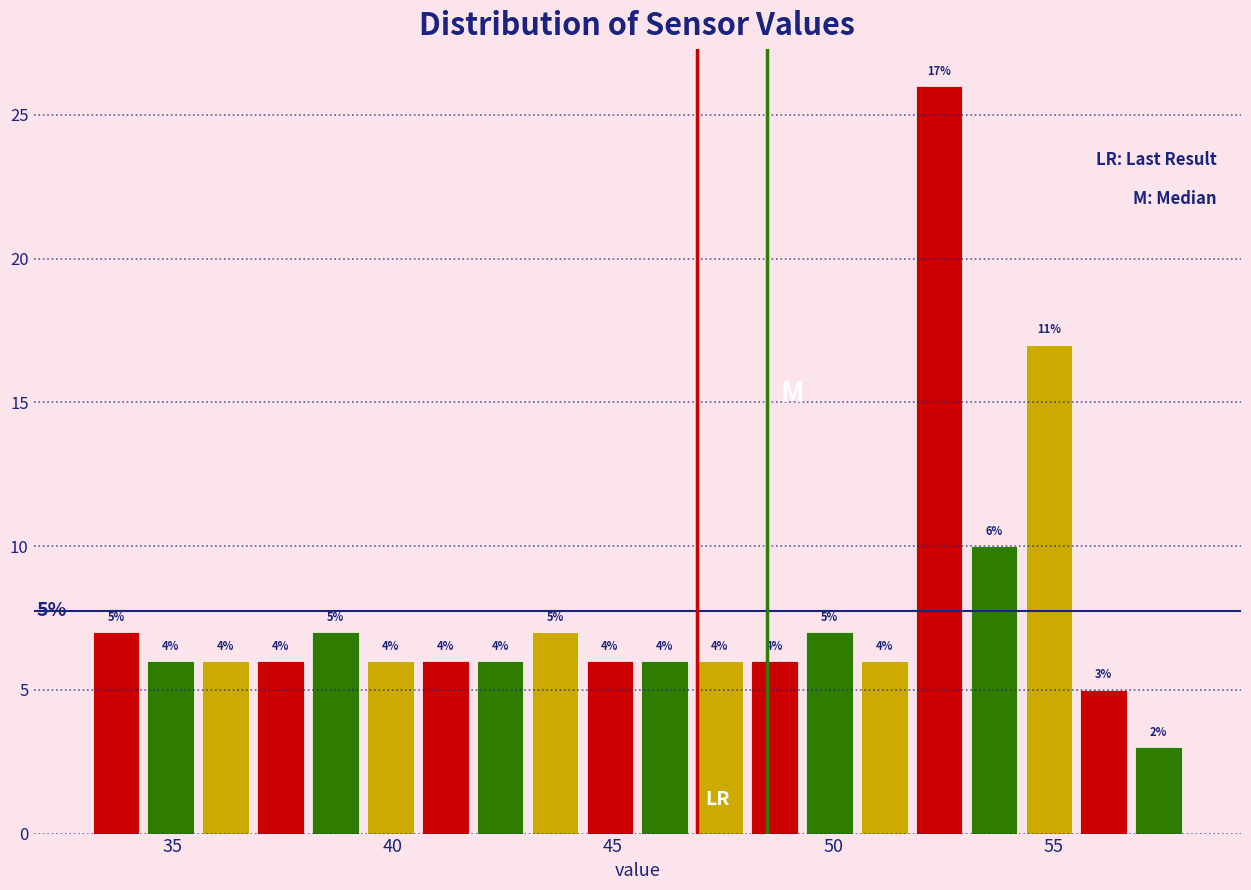

Read against the x-axis, roughly where is the centre of the tallest bar?

52.5